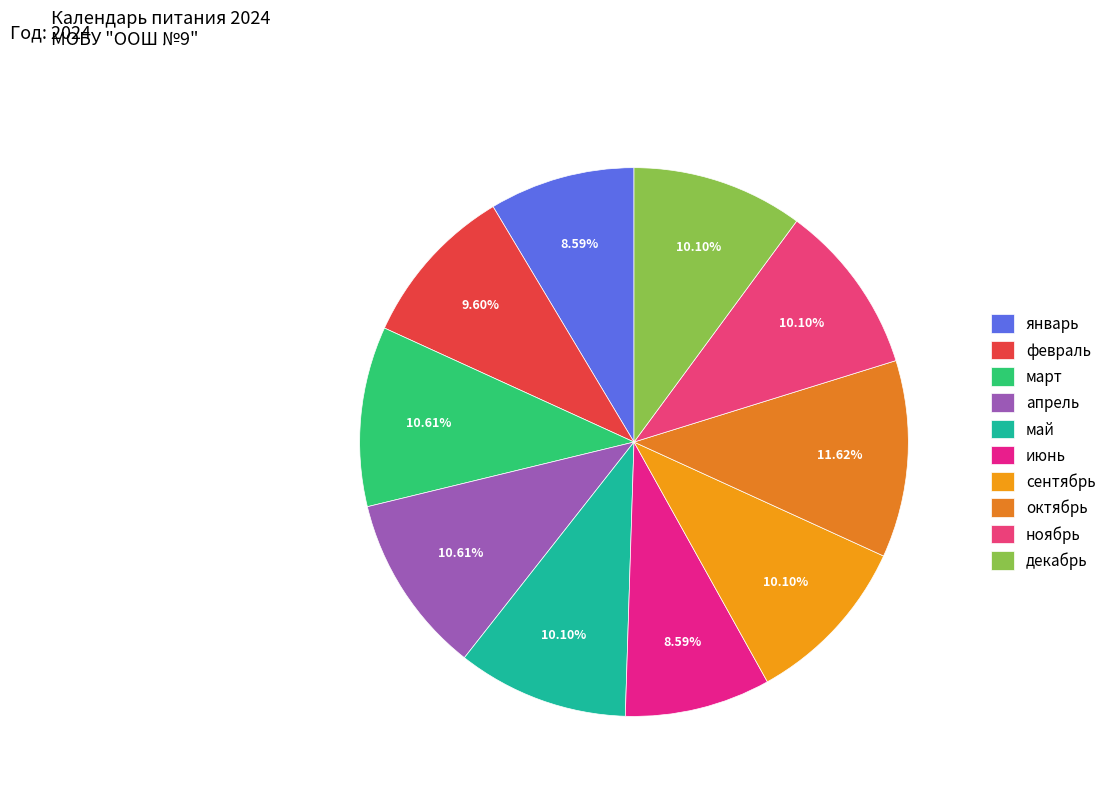

Count the number of slices in the pie.

10